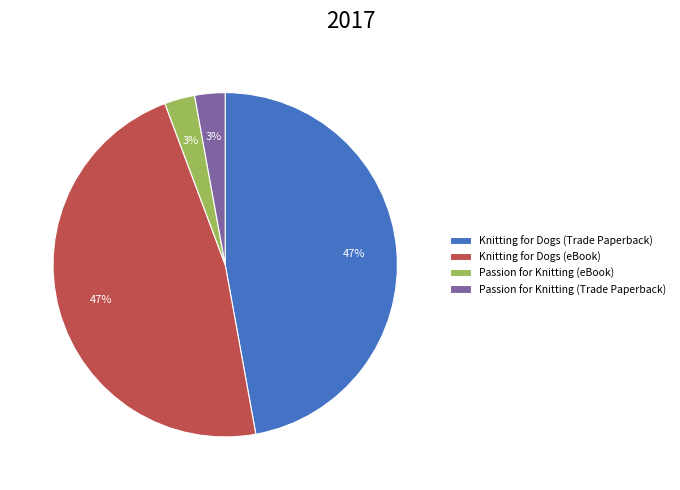

To the nearest percent, what is the combined percentage of Knitting for Dogs (eBook) and Passion for Knitting (Trade Paperback)?

50%